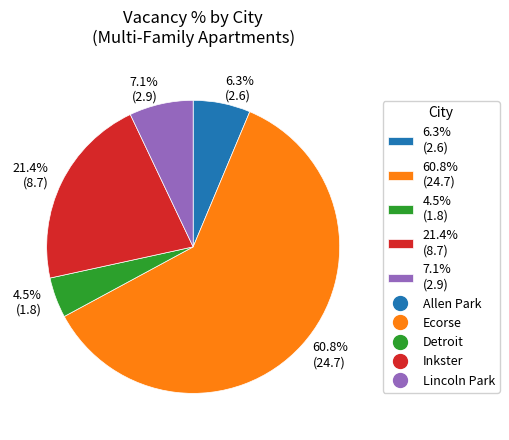

What is the largest slice in the pie chart?

60.8% (24.7)